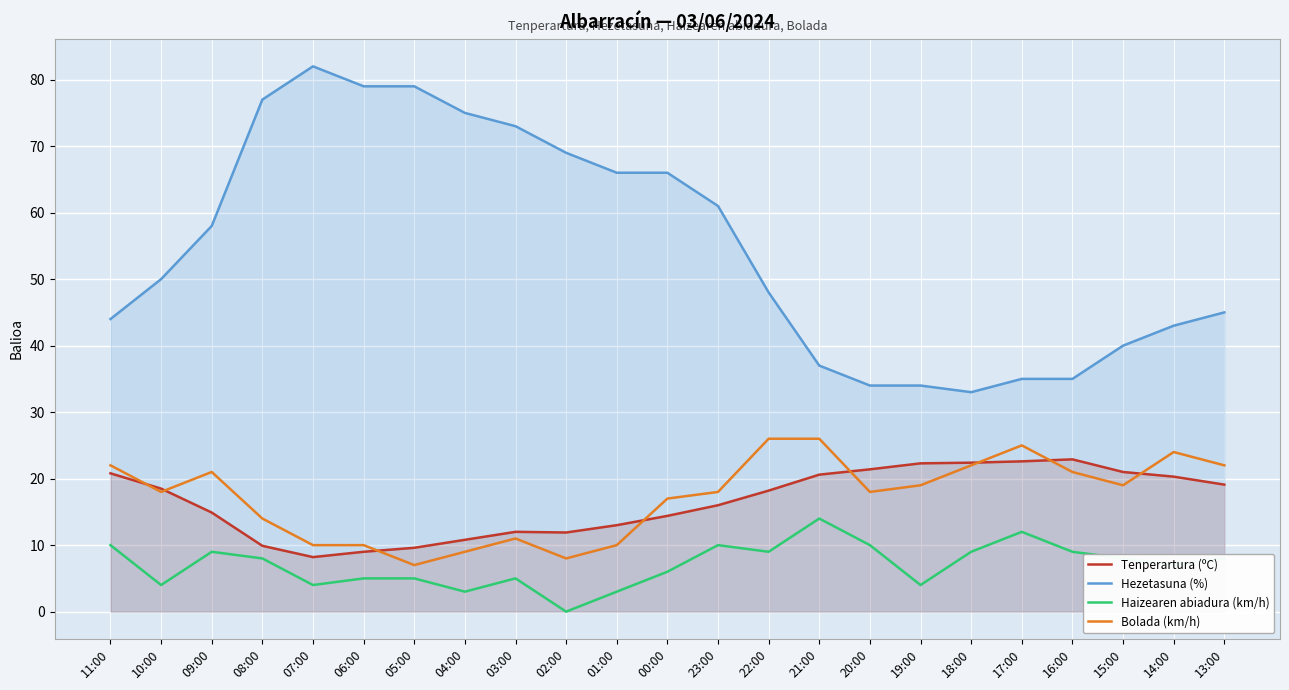

Is it true that Haizearen abiadura (km/h) equals 19.3 at 17:00?

False